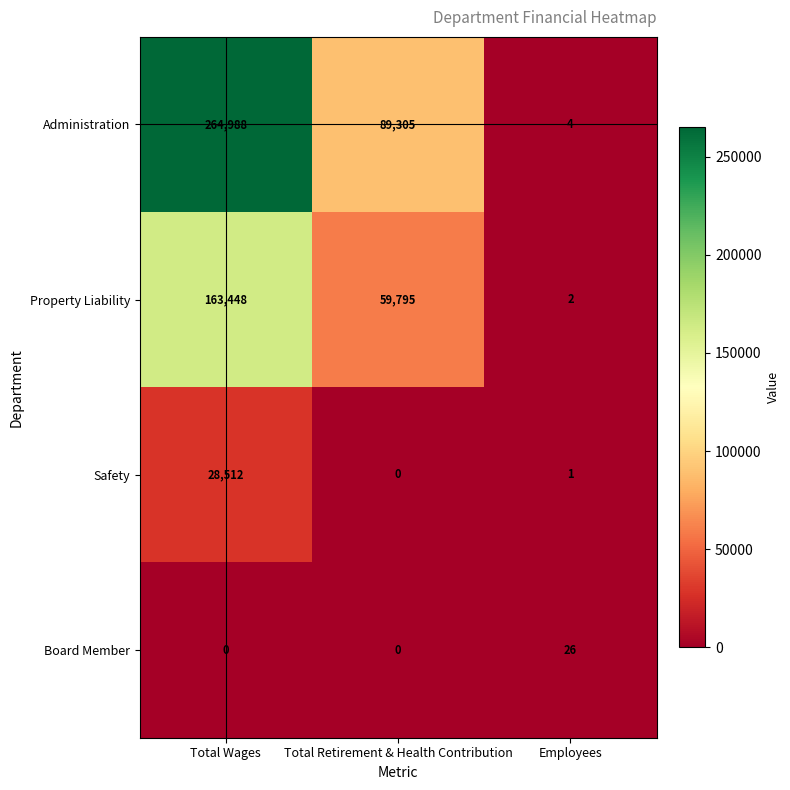

Where does the Property Liability series first go above 59795?

Total Wages